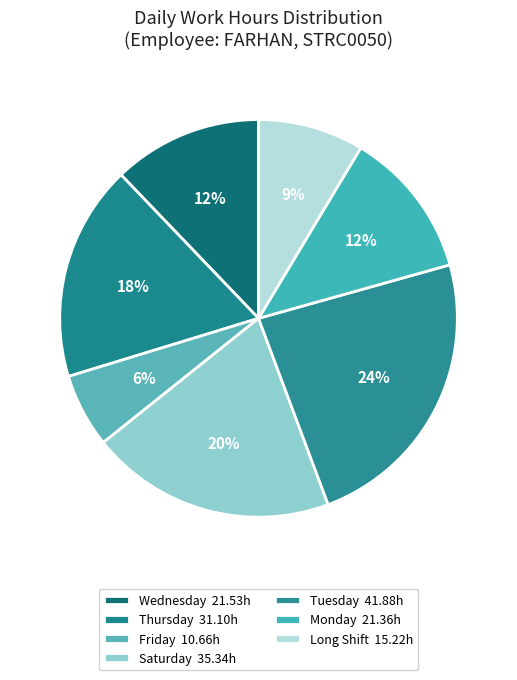

Count the number of slices in the pie.

7